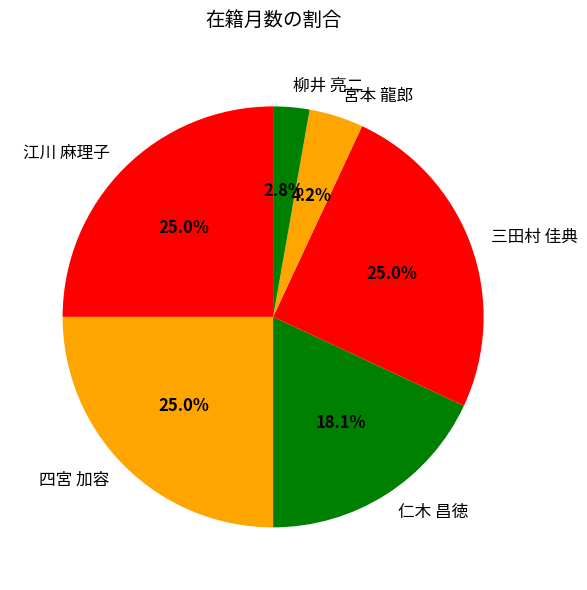

What portion of the pie excludes 仁木 昌徳?

81.9%